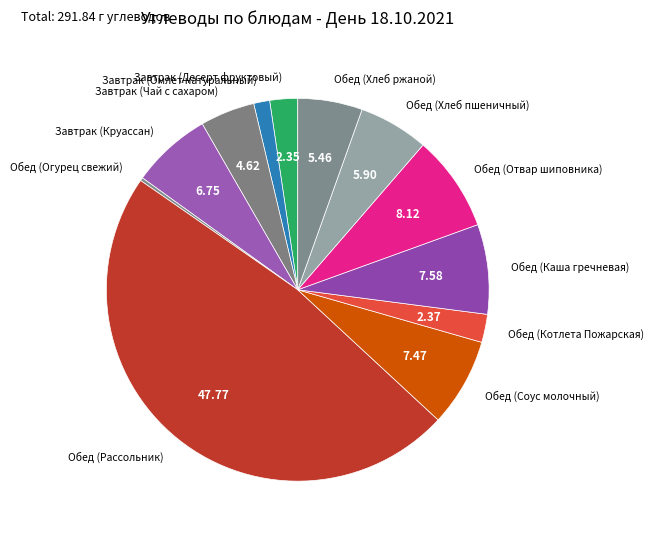

True or false: Обед (Котлета Пожарская) accounts for 10% of the total.

False